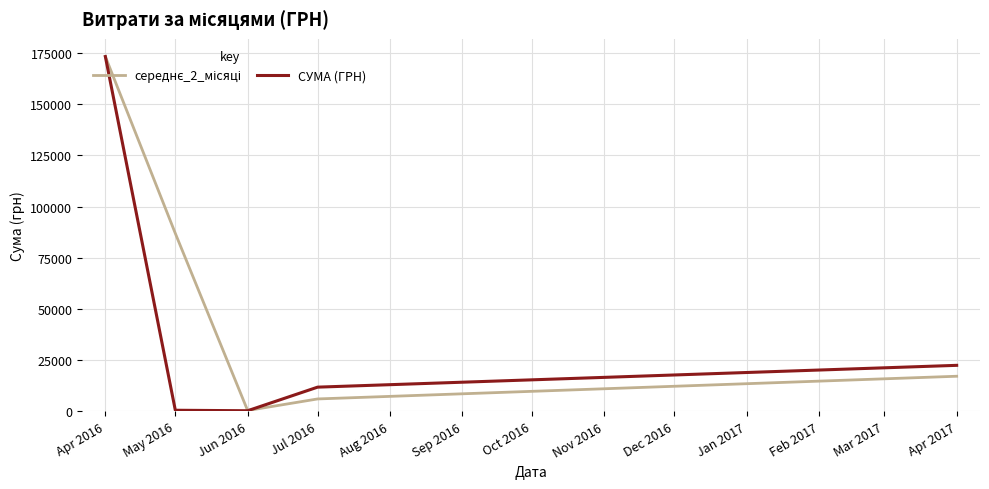

At which category is the sum across all series the highest?

Apr 2016